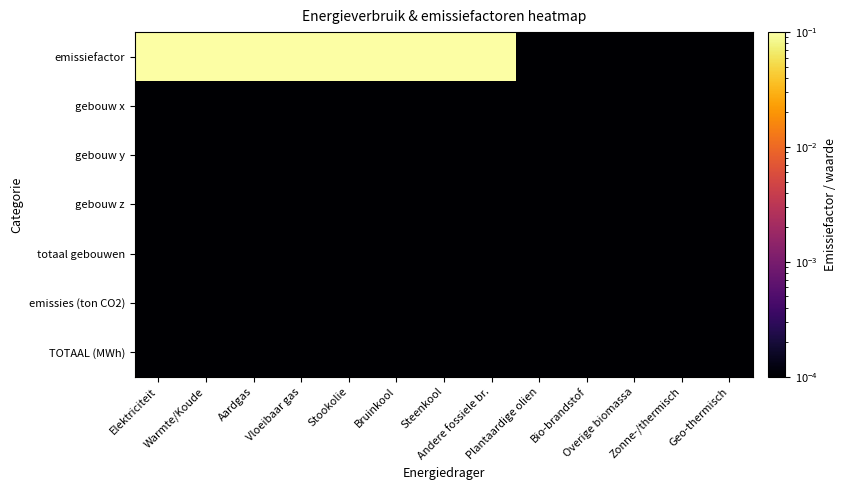

How many distinct data groups are displayed?

7